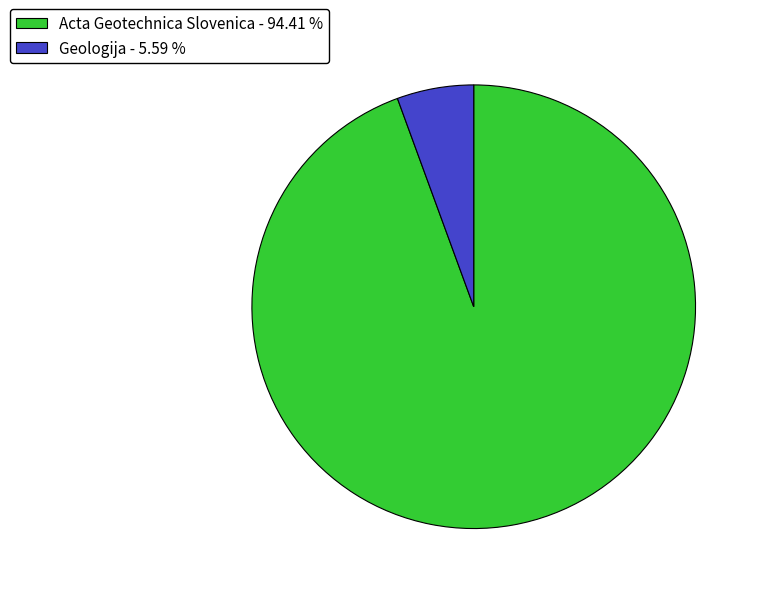

Does any single category account for the majority?

Yes